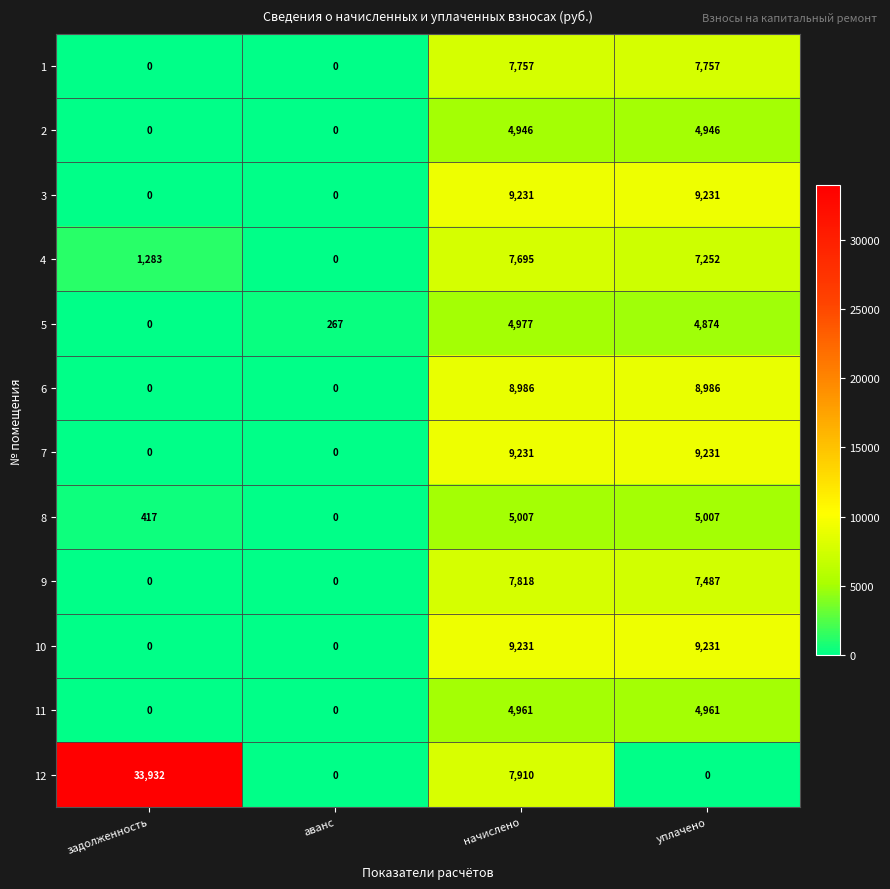

At which category is the sum across all series the highest?

начислено